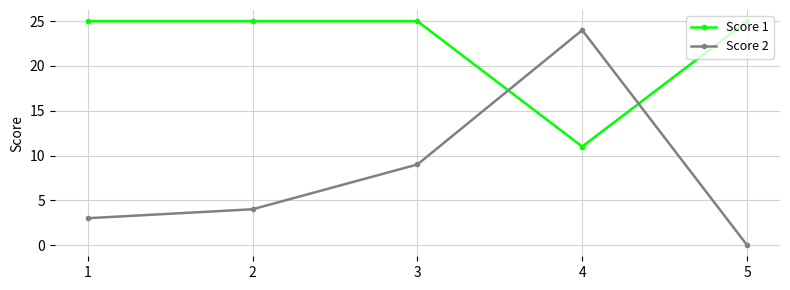

Does the chart have visible grid lines?

Yes